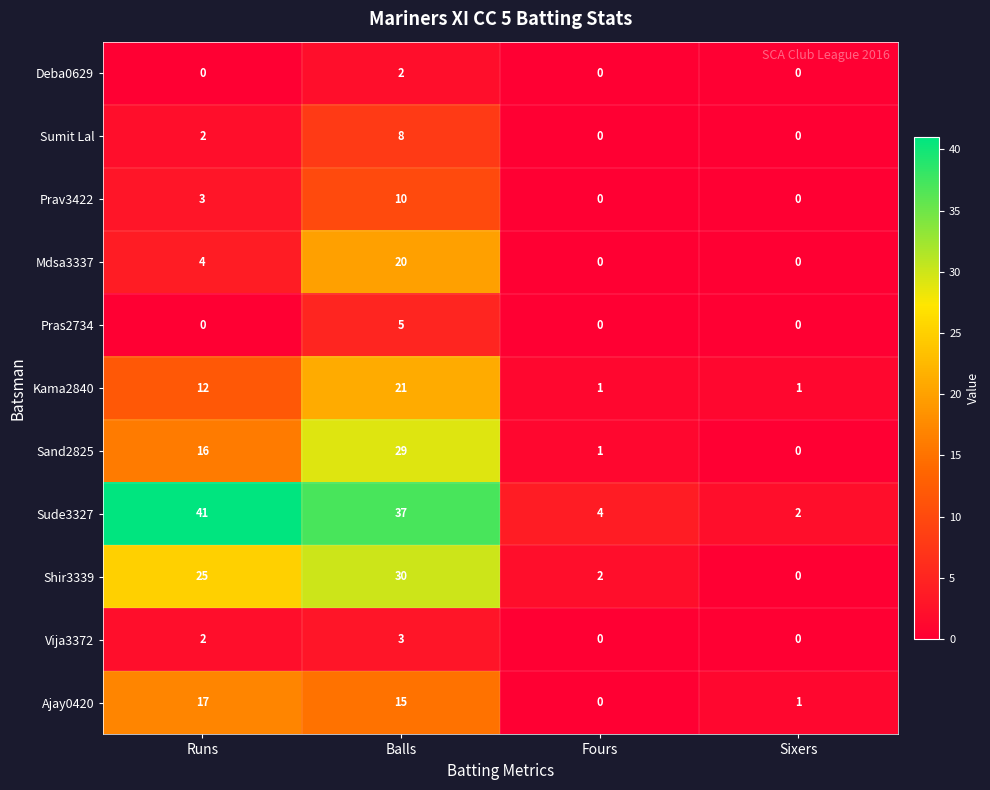

List the series in order of their peak value, lowest first.

Deba0629, Vija3372, Pras2734, Sumit Lal, Prav3422, Ajay0420, Mdsa3337, Kama2840, Sand2825, Shir3339, Sude3327